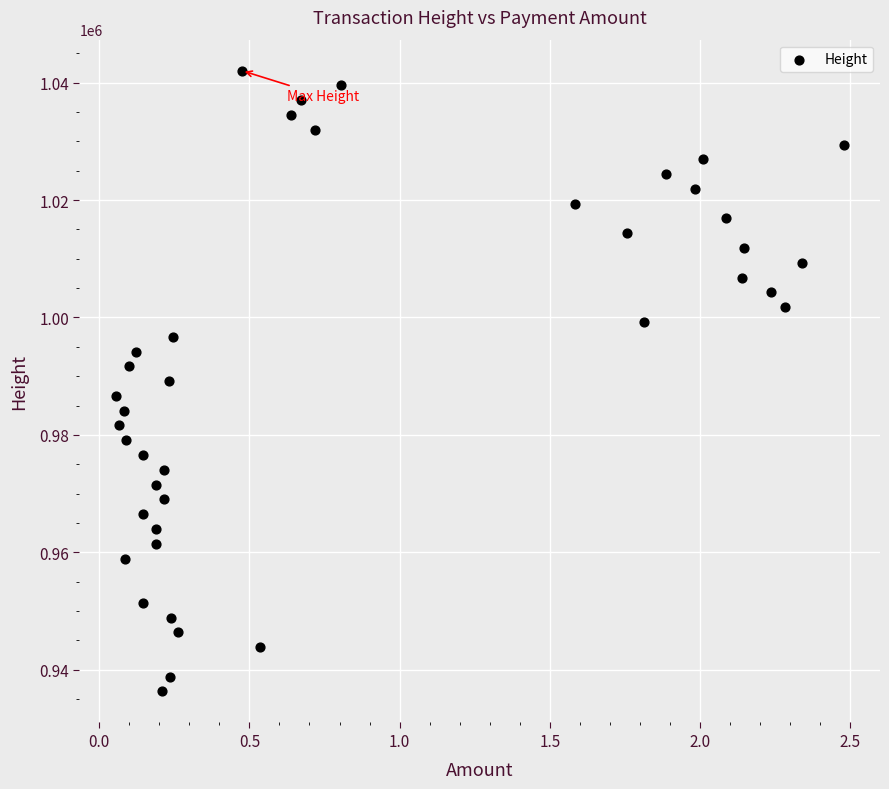

What is the range of Y values (max minus min)?

105753